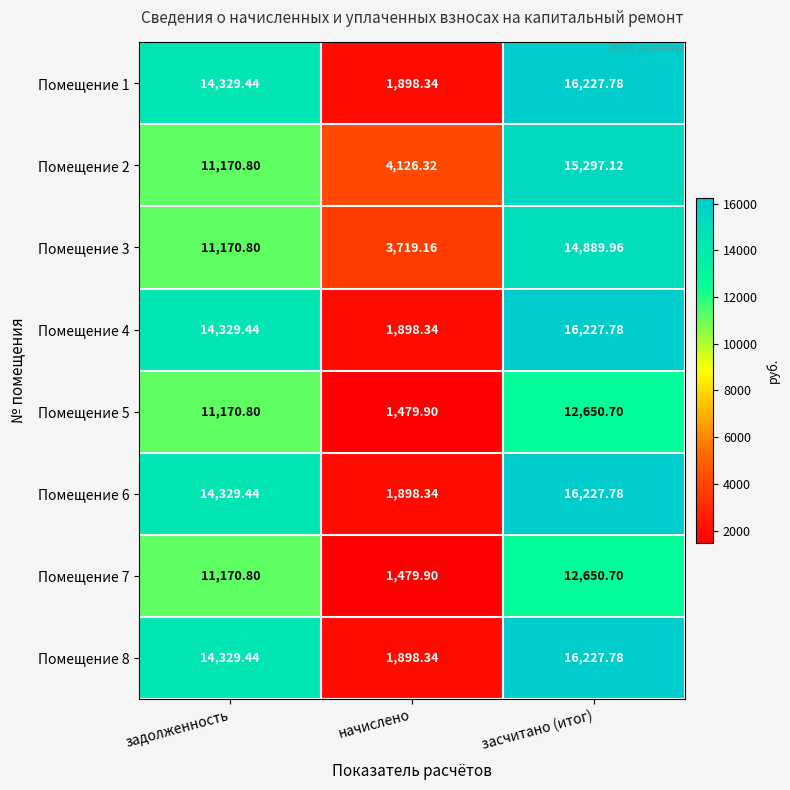

At which label does Помещение 4 reach its peak?

засчитано (итог)